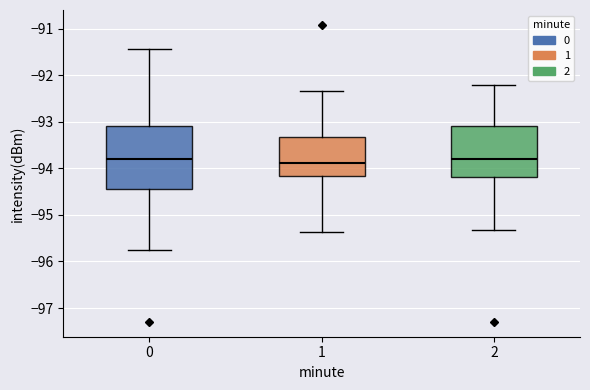

Which box is the tallest, from its lower edge to its upper edge?

0